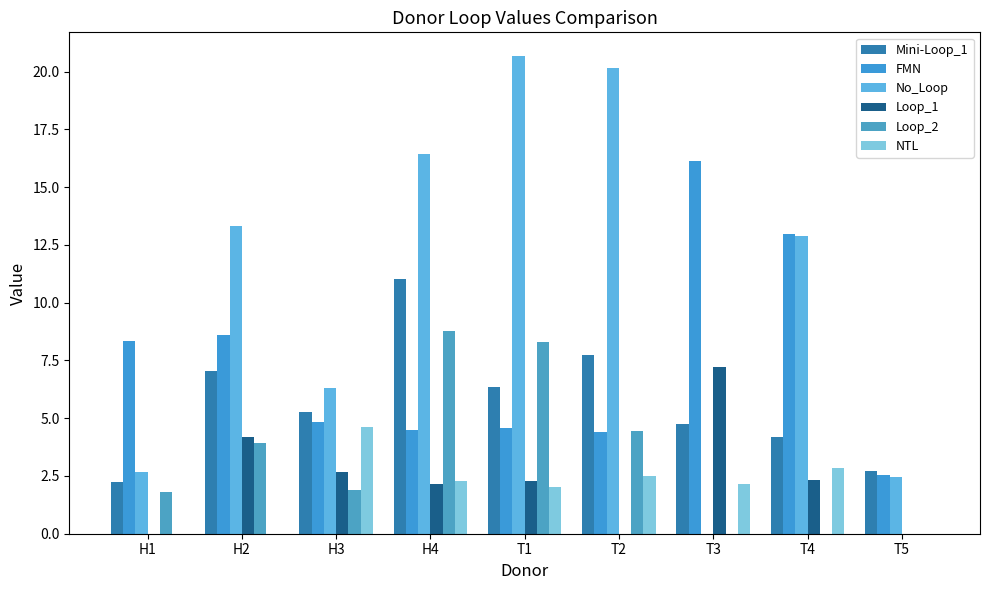

True or false: Mini-Loop_1 has a value of 2.7 at T5.

True